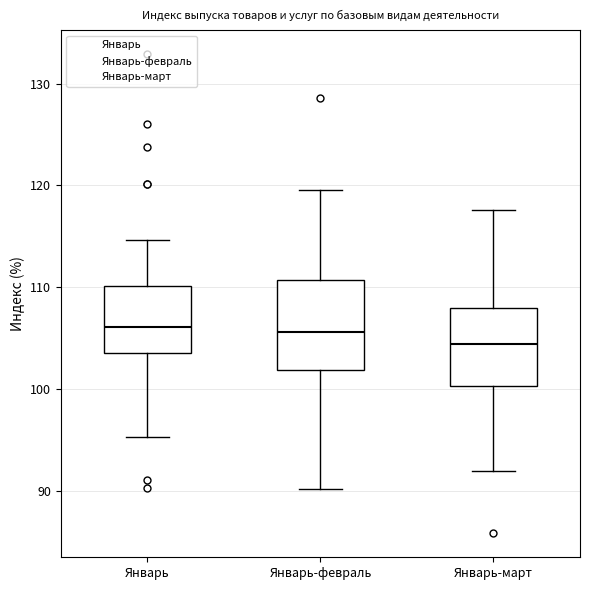

Which box is the tallest, from its lower edge to its upper edge?

Январь-февраль